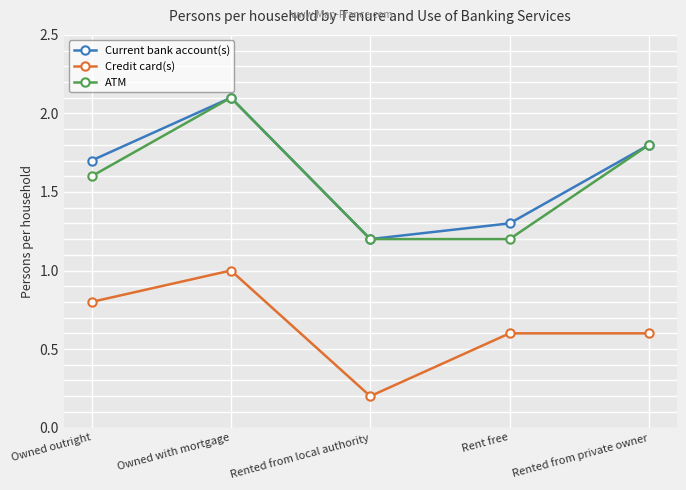

What is the total value across all series at Rented from local authority?

2.6